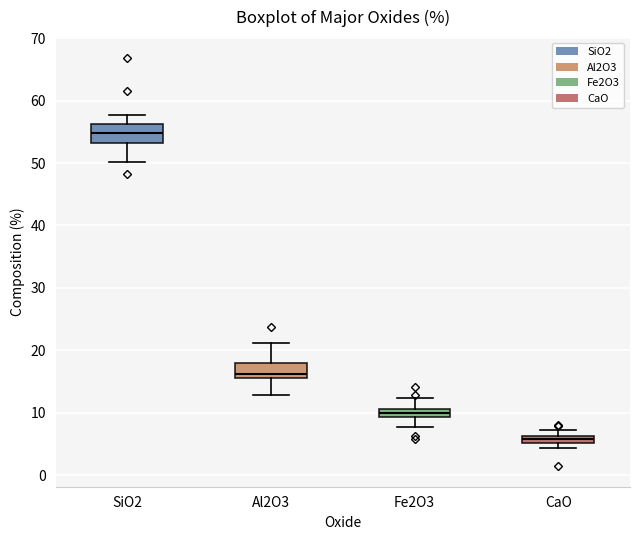

Which box's median line is the highest?

SiO2